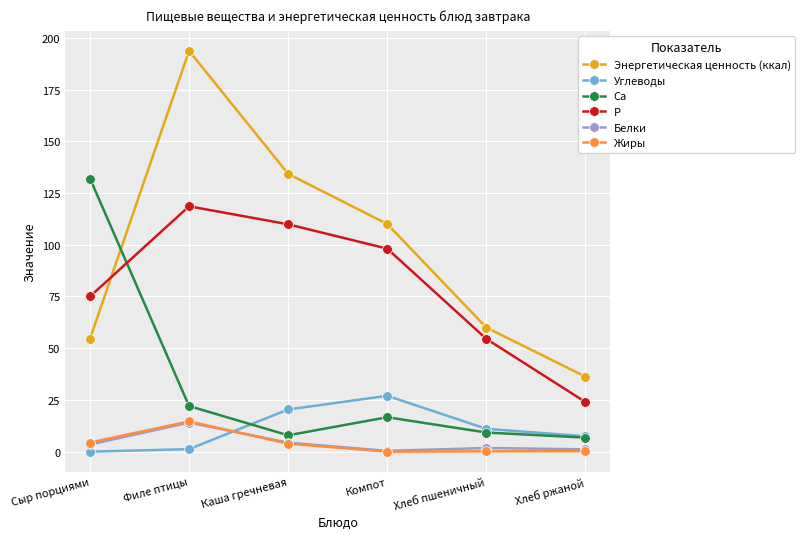

At which category is the sum across all series the highest?

Филе птицы